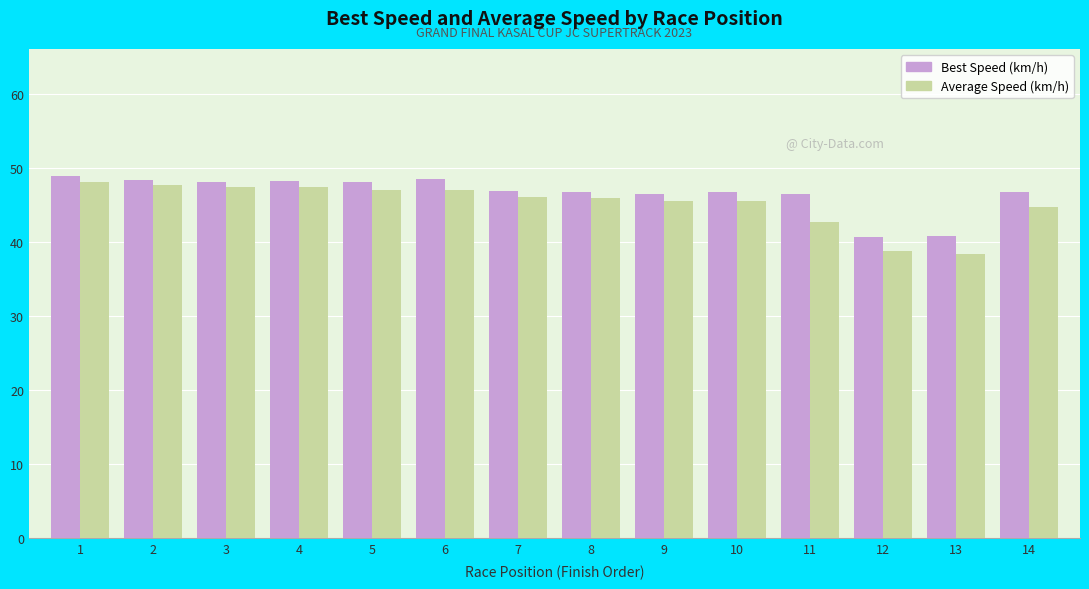

Is the value of Best Speed (km/h) at 7 greater than the value of Average Speed (km/h) at 12?

Yes